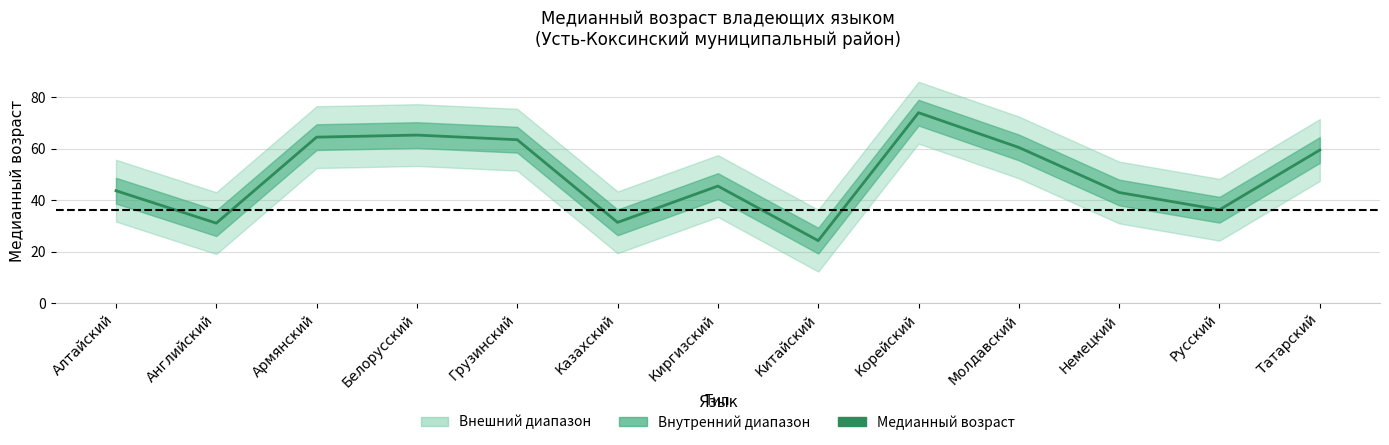

Where does the data first go above 45?

Армянский